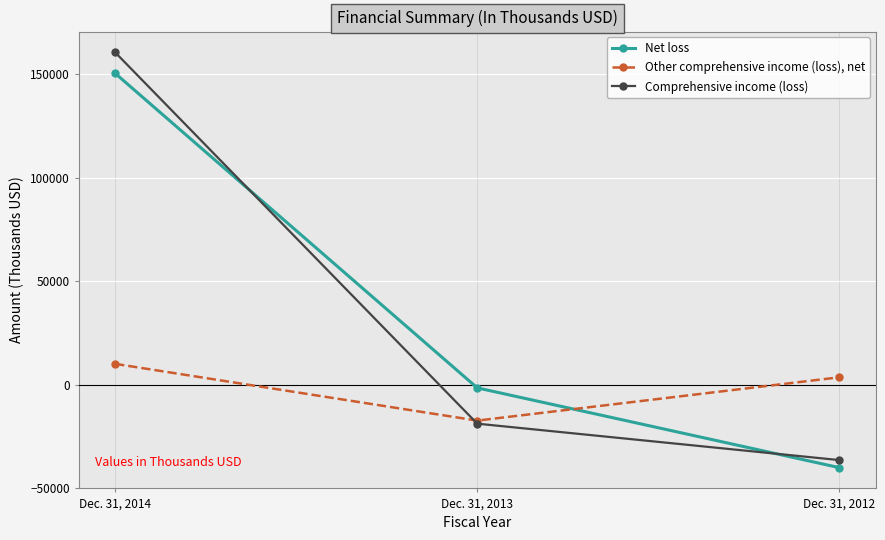

How many data points in Net loss are less than -1483?

1